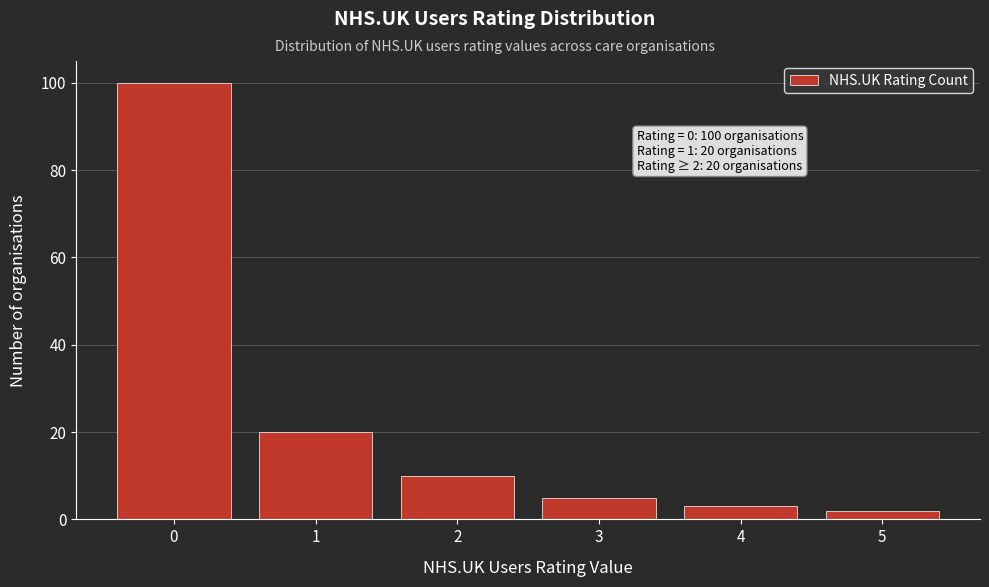

Reading left to right, list all the values displayed in this chart.

100	20	10	5	3	2